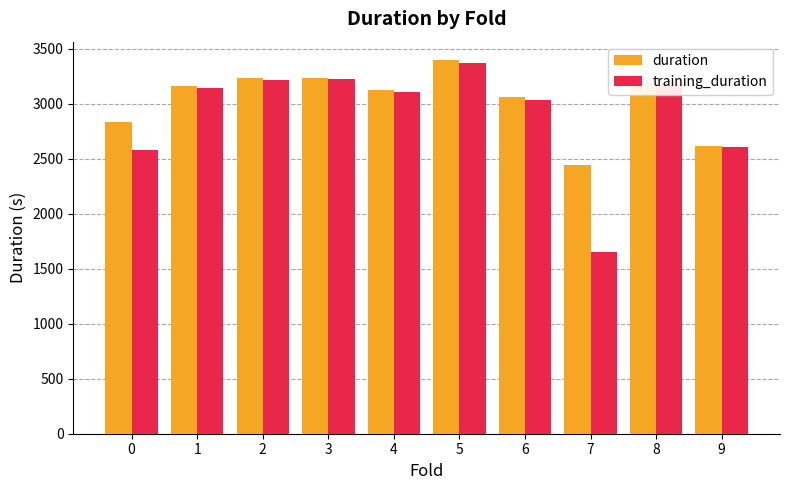

What is the total value across all series at 1?

6312.0